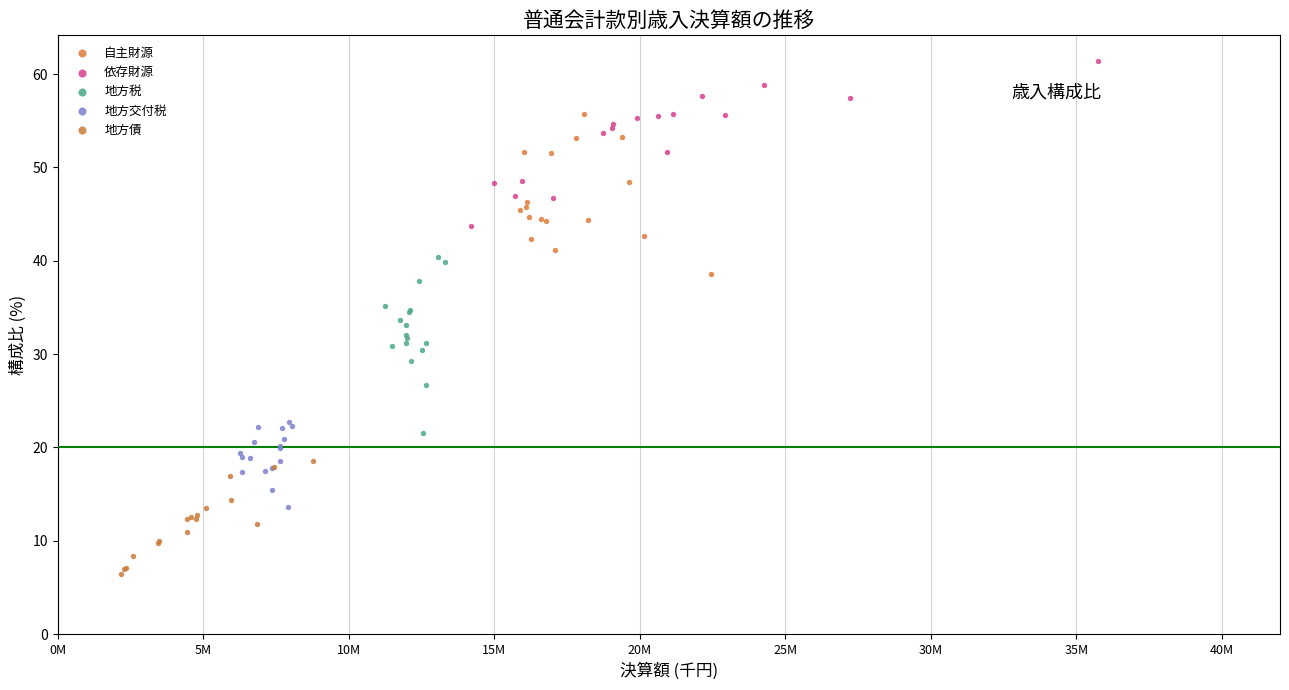

Which series has the widest spread of Y values?

地方税